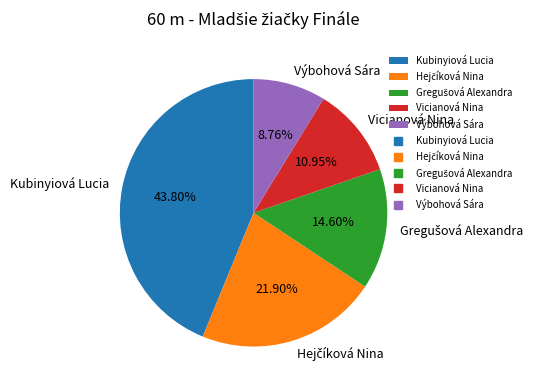

Is Výbohová Sára the majority of the pie?

No